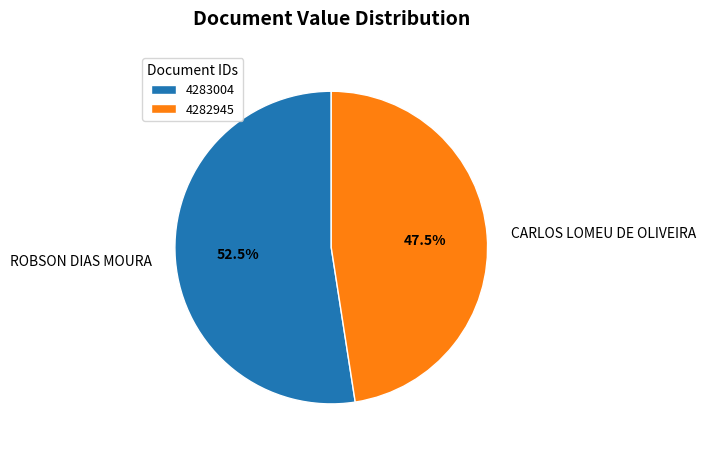

How many segments does this pie chart have?

2